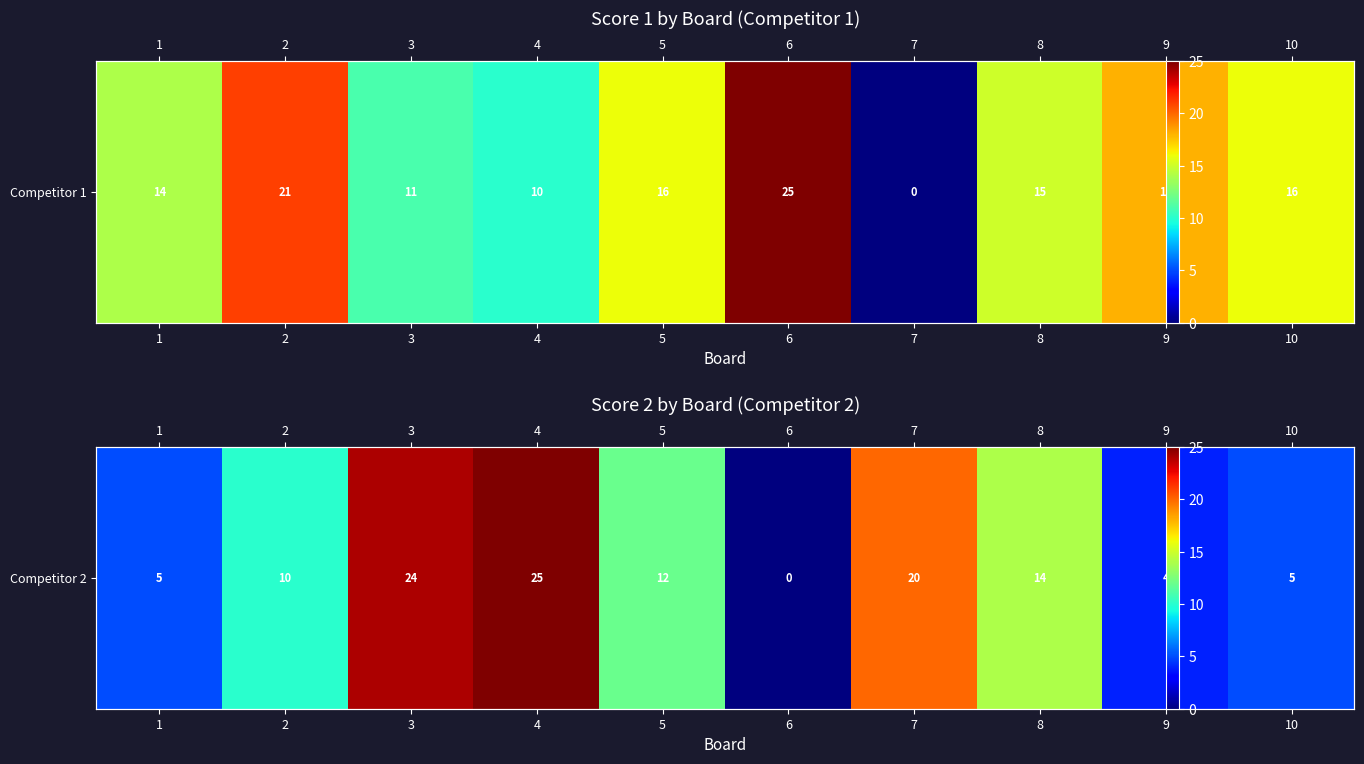

Approximately how many times larger is the value at 5 compared to 1?

2.4